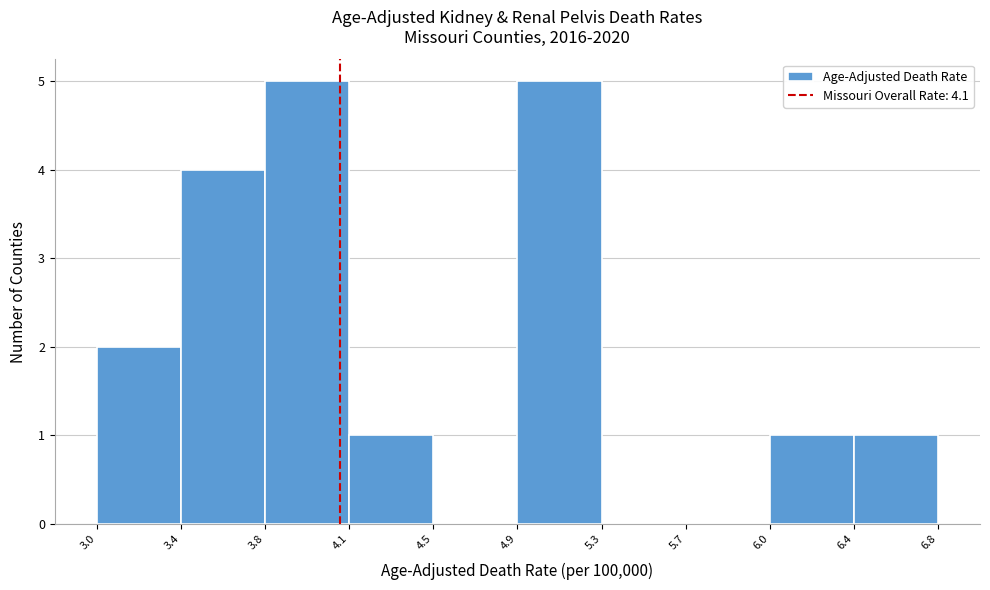

How tall is the bar that spans 4.9 to 5.3 on the x-axis? The values are not printed on the chart, so give them approximately, as read against the axis.

5